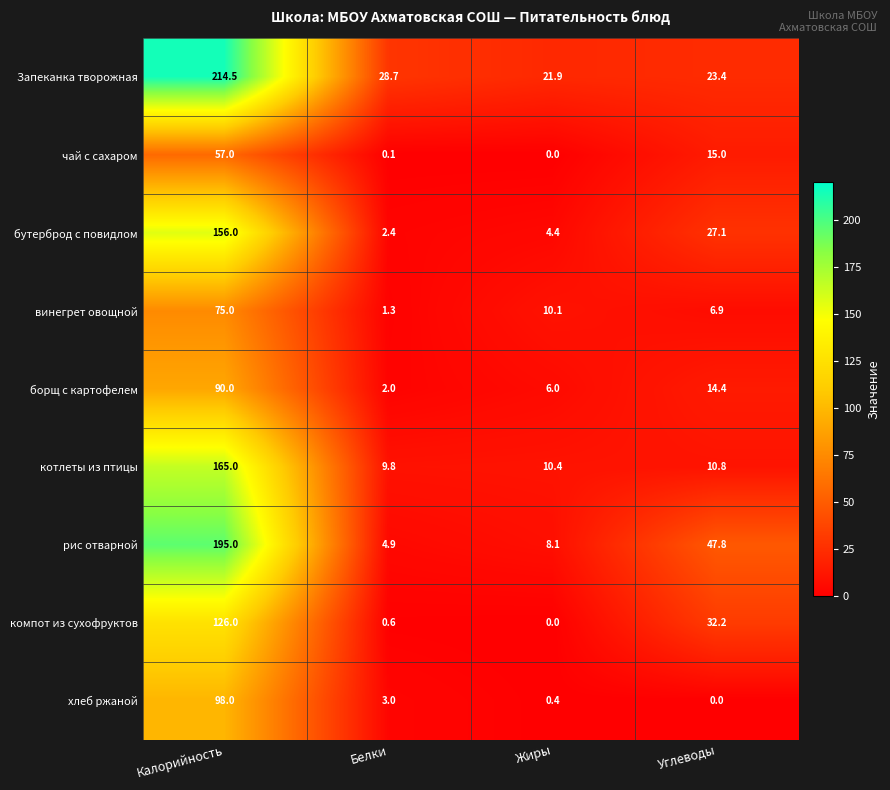

Which series has the widest spread of values?

Запеканка творожная